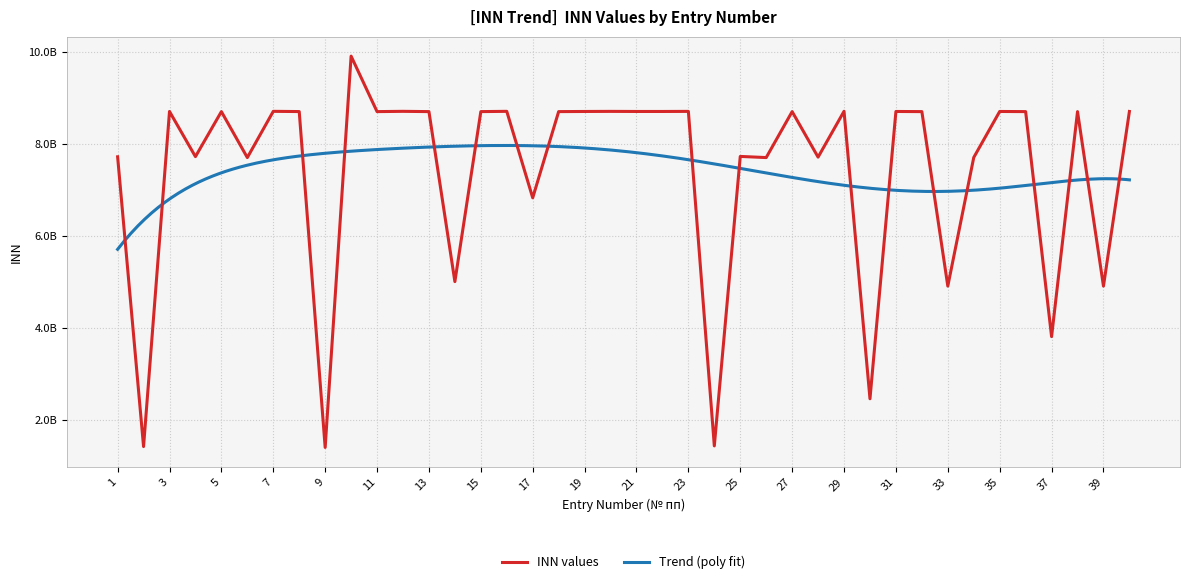

Reading right to left, list all the values displayed in this chart.

8706004139	4909131985	8703010952	3811443954	8703011000	8706006376	7705825797	4909125910	8703011071	8706006143	2460098302	8709906985	7713452789	8703010906	7703730010	7728883805	1435331592	8708001334	8706004315	8706004153	8708001398	8706005407	8703001355	6829149726	8709013004	8703011106	5007080847	8703010984	8709006960	8703001891	9909005154	1402047530	8704000668	8709009294	7703563722	8703009509	7724294887	8706000342	1421007797	7720587949